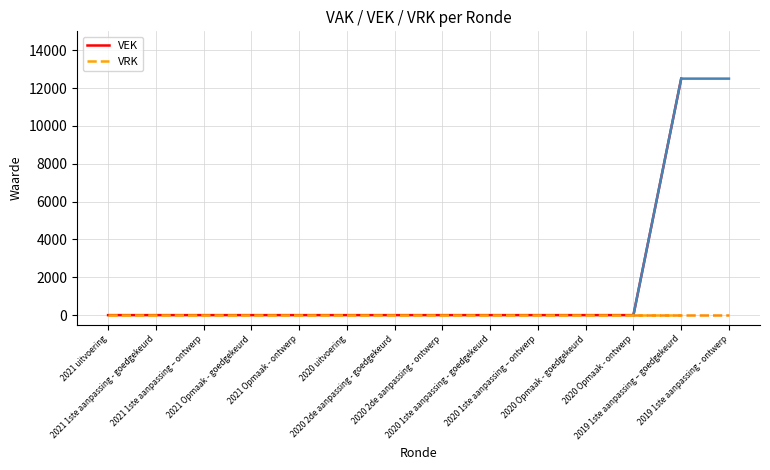

Which has a higher value, 2020 2de aanpassing - goedgekeurd or 2021 uitvoering?

2020 2de aanpassing - goedgekeurd